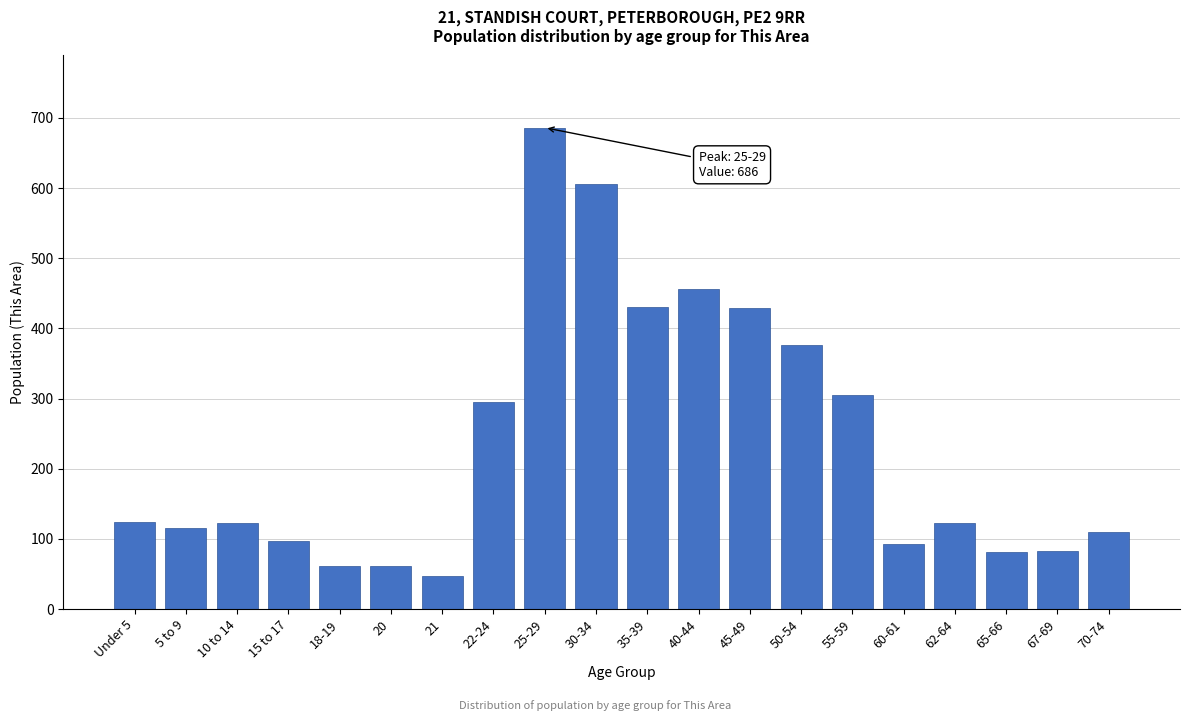

Where is the data nearest to the value 366?

50-54